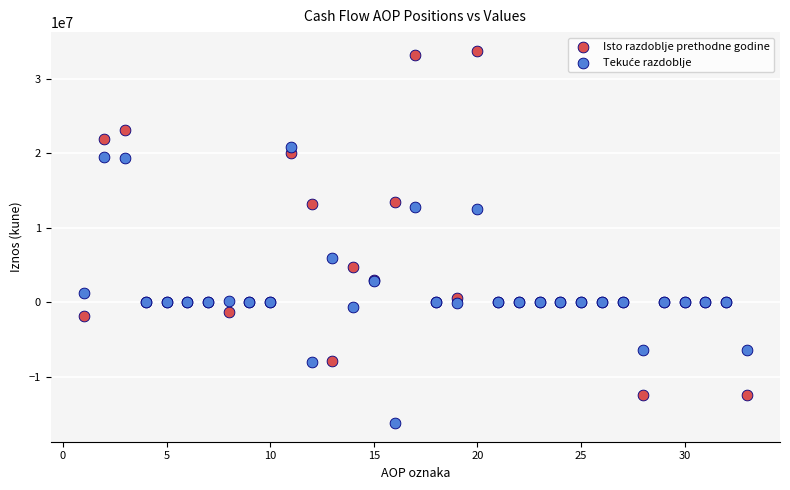

Which series has the widest spread of Y values?

Isto razdoblje prethodne godine